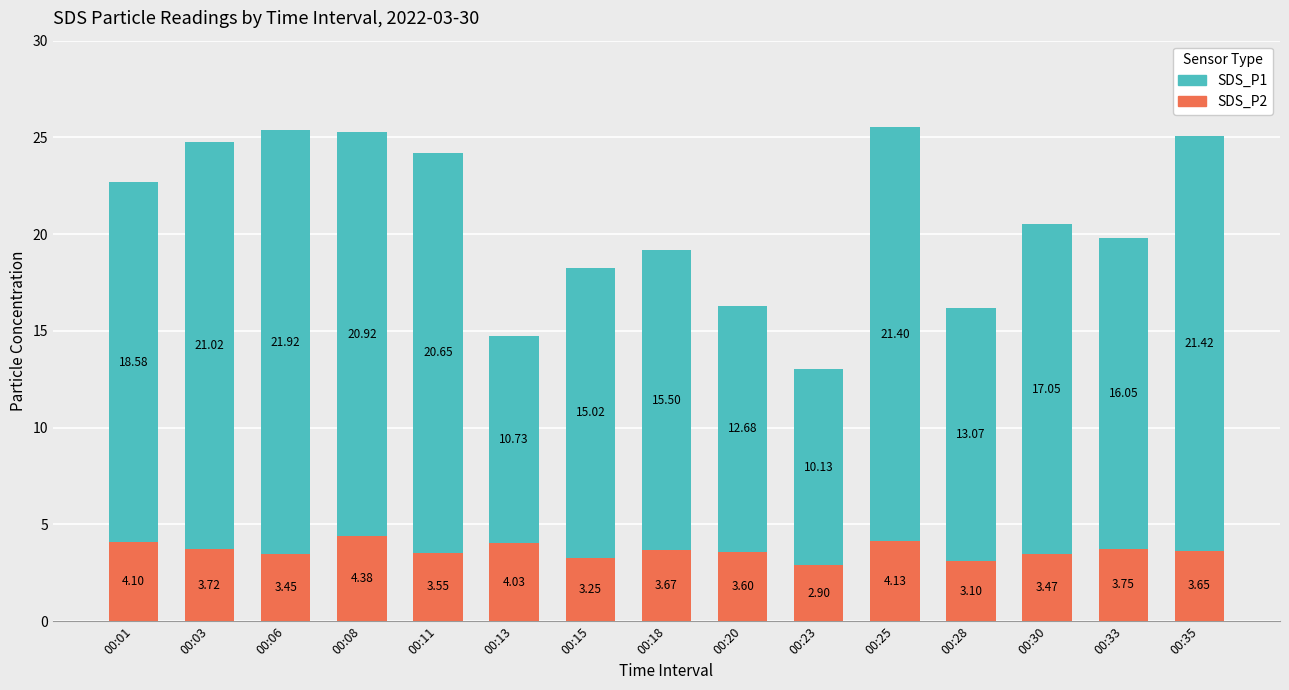

How many bars are there in total?

15